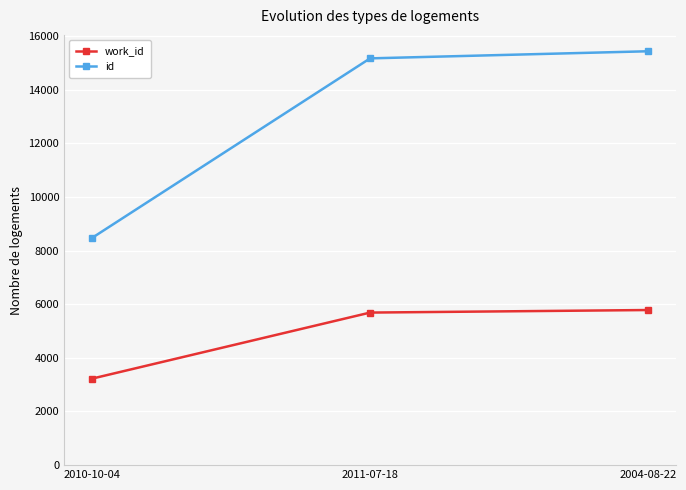

Which category has the highest value in the id series?

2004-08-22